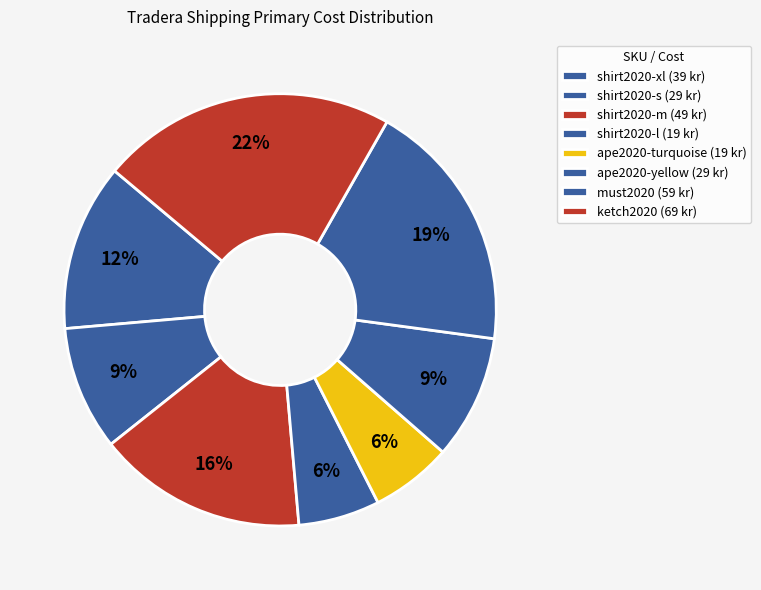

Count the number of slices in the pie.

8